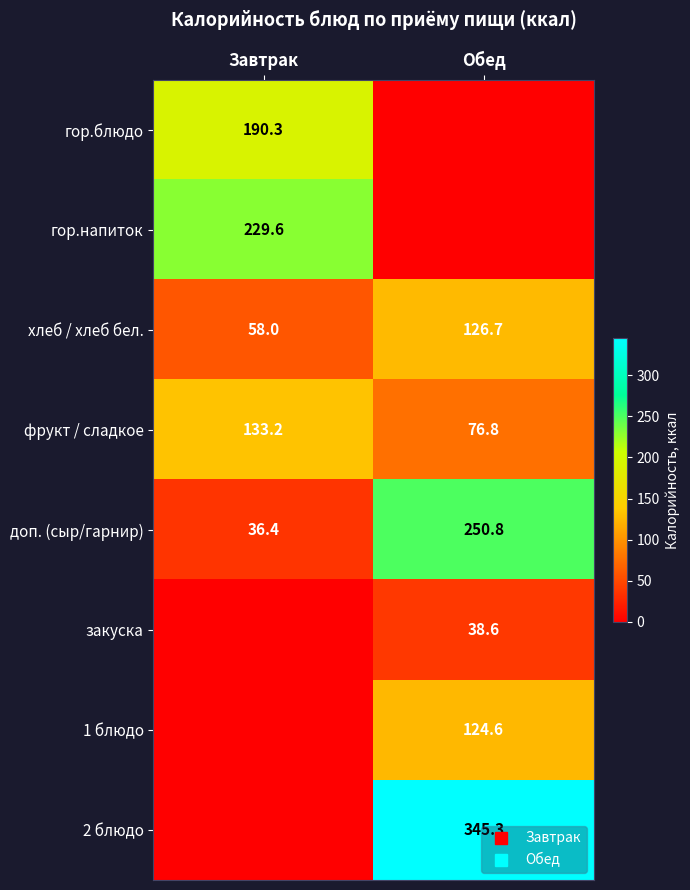

Which series has the largest range (max minus min)?

2 блюдо